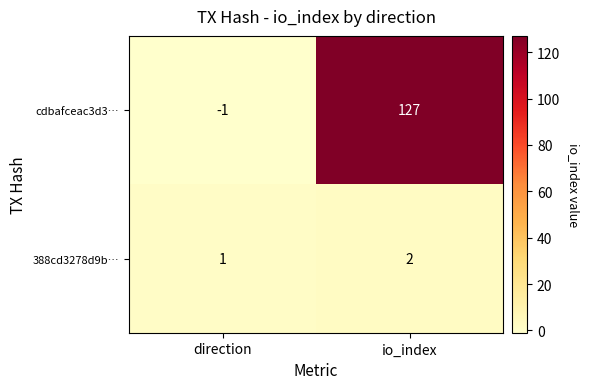

List the series in order of their overall mean, highest first.

cdbafceac3d3…, 388cd3278d9b…